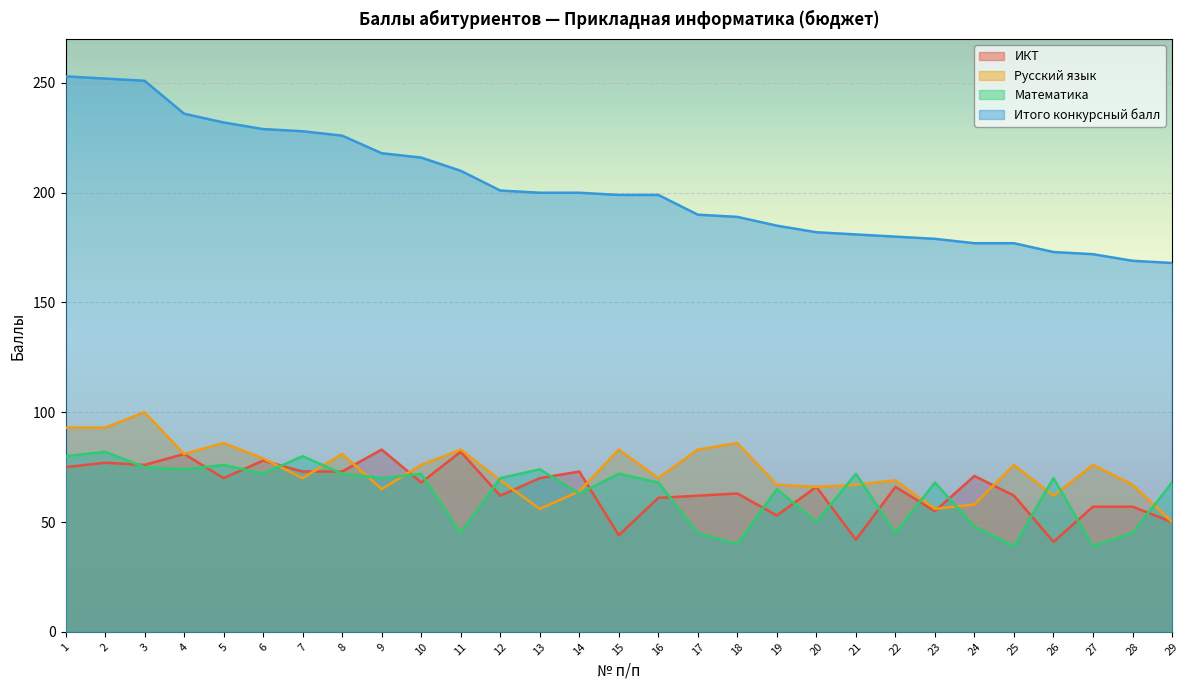

What is the value of the ИКТ point at the 19th from the left?

53